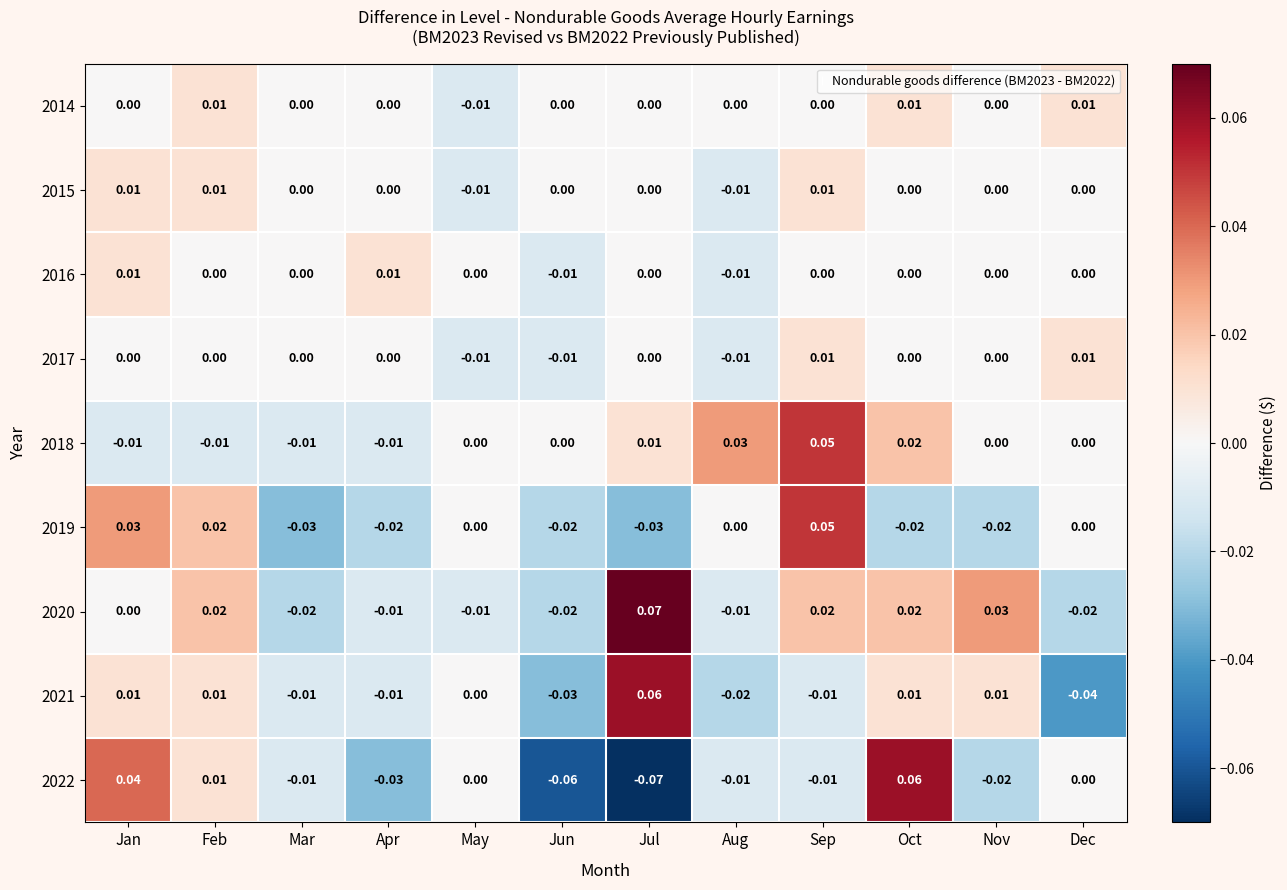

How many data points does each series have?

12